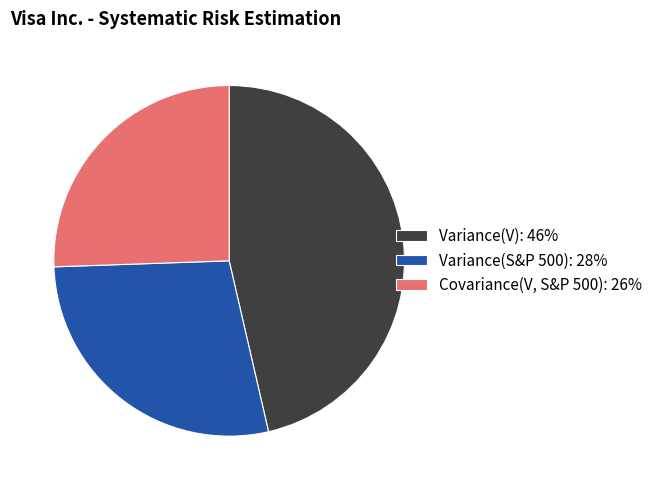

Rank the categories by value from lowest to highest.

Covariance(V, S&P 500), Variance(S&P 500), Variance(V)